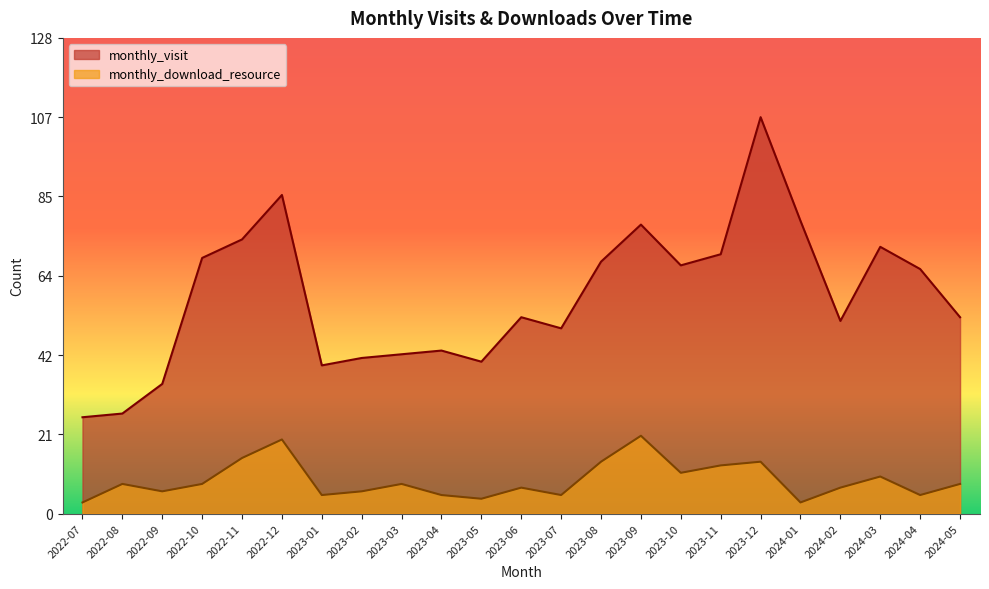

Reading left to right, transcribe all the data shown in this chart.

monthly_visit: 2022-07=26	2022-08=27	2022-09=35	2022-10=69	2022-11=74	2022-12=86	2023-01=40	2023-02=42	2023-03=43	2023-04=44	2023-05=41	2023-06=53	2023-07=50	2023-08=68	2023-09=78	2023-10=67	2023-11=70	2023-12=107	2024-01=79	2024-02=52	2024-03=72	2024-04=66	2024-05=53
monthly_download_resource: 2022-07=3	2022-08=8	2022-09=6	2022-10=8	2022-11=15	2022-12=20	2023-01=5	2023-02=6	2023-03=8	2023-04=5	2023-05=4	2023-06=7	2023-07=5	2023-08=14	2023-09=21	2023-10=11	2023-11=13	2023-12=14	2024-01=3	2024-02=7	2024-03=10	2024-04=5	2024-05=8